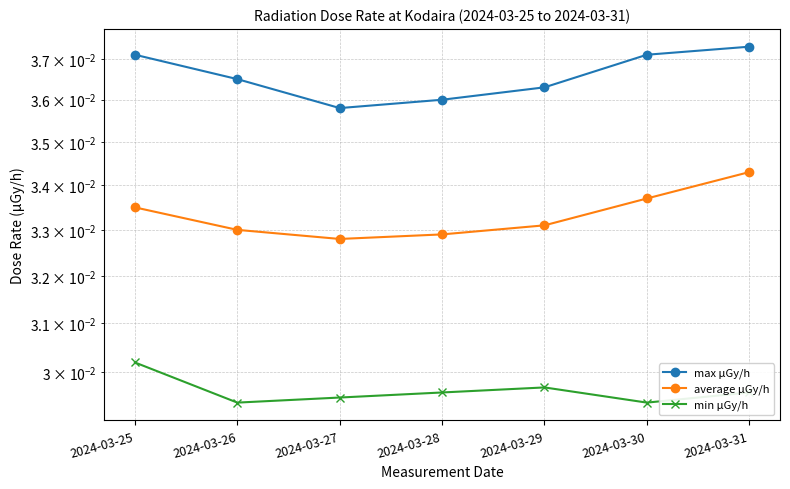

Count the average μGy/h values in the range 0 to 1.

7